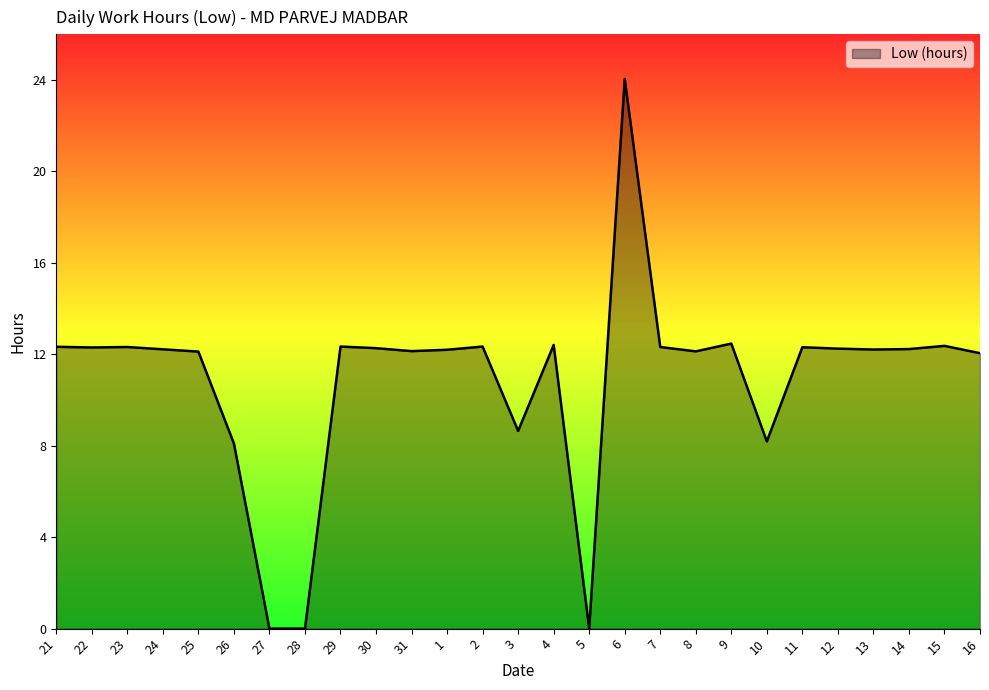

True or false: the data shows 8.7 at 3.

True